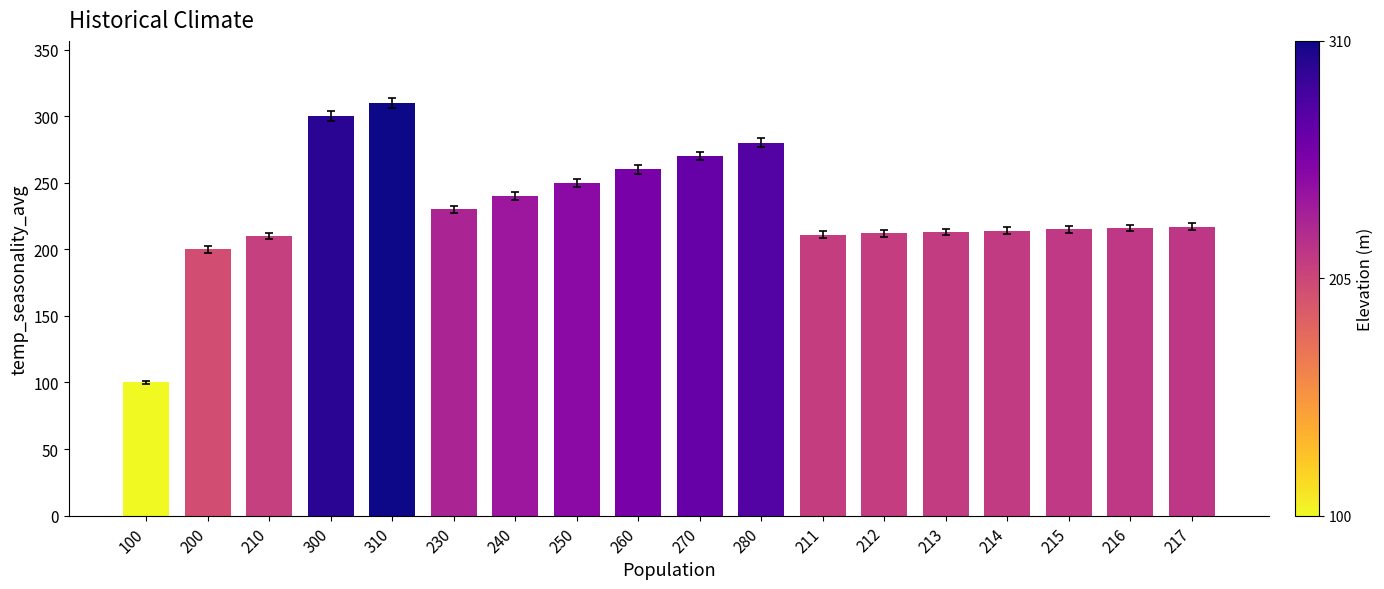

What is the sum of all values?

4148